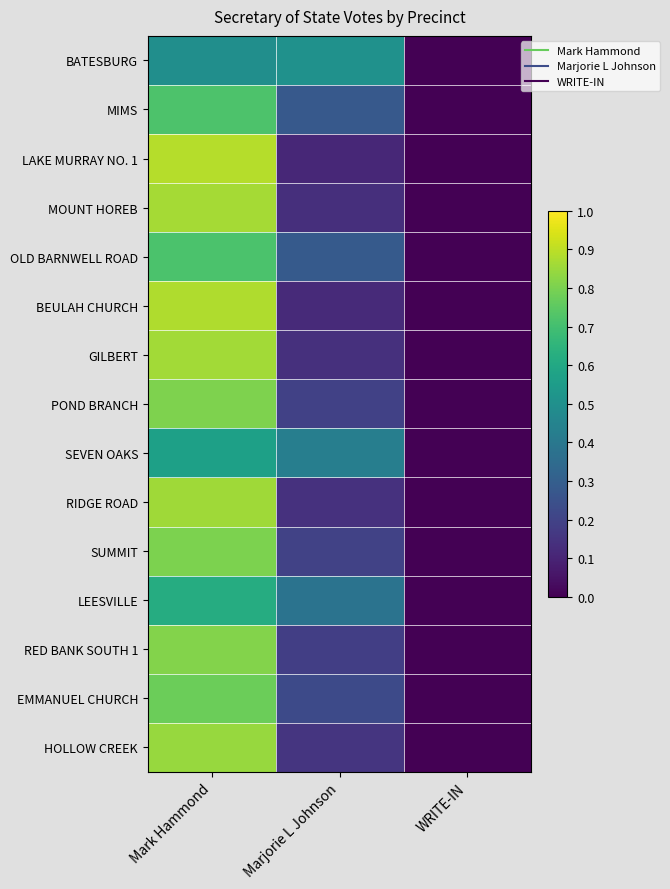

How many categories are shown in the chart?

3